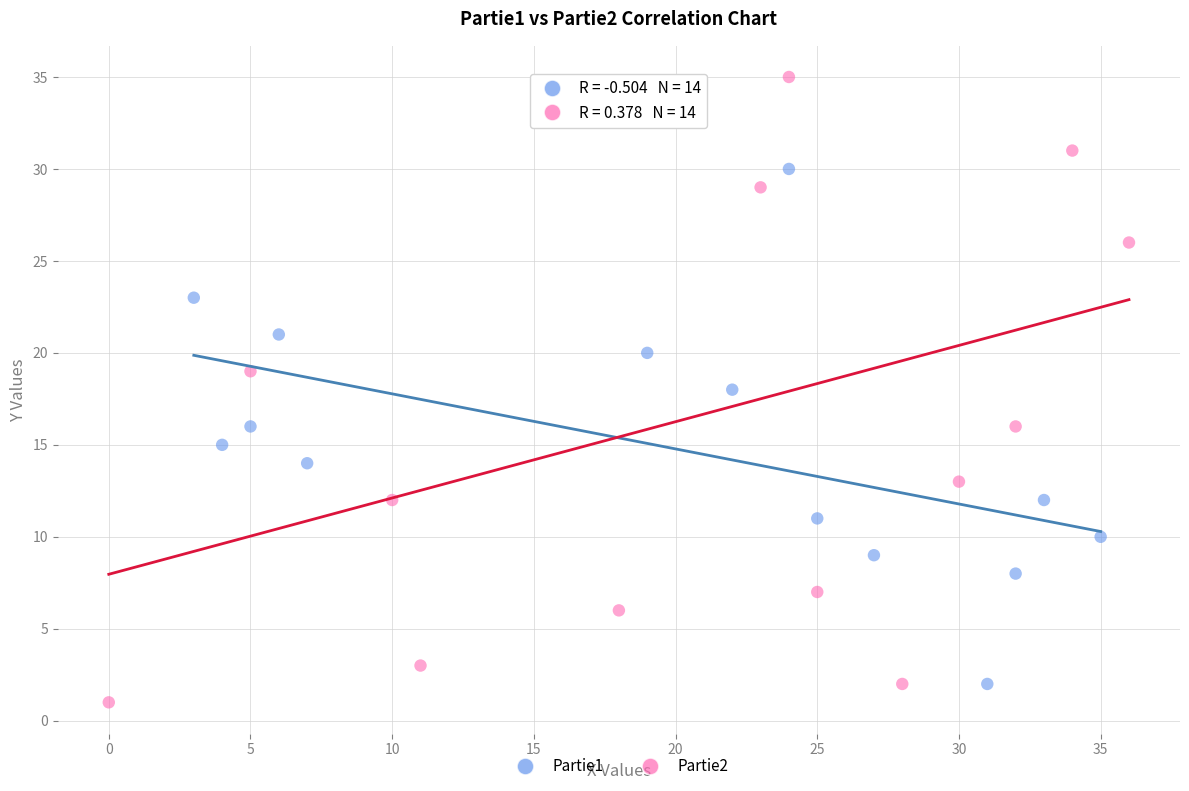

Which series reaches the maximum Y coordinate?

Partie2